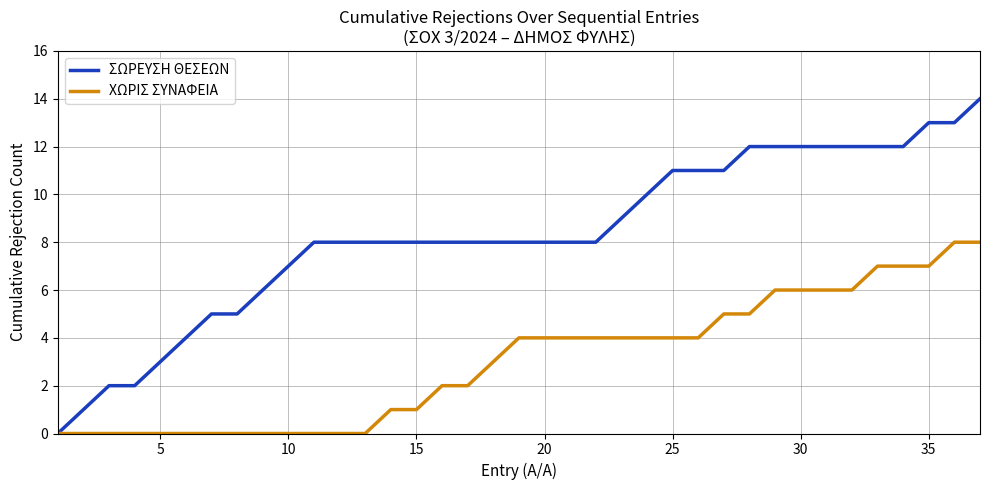

Which series has the largest total across all categories?

ΣΩΡΕΥΣΗ ΘΕΣΕΩΝ